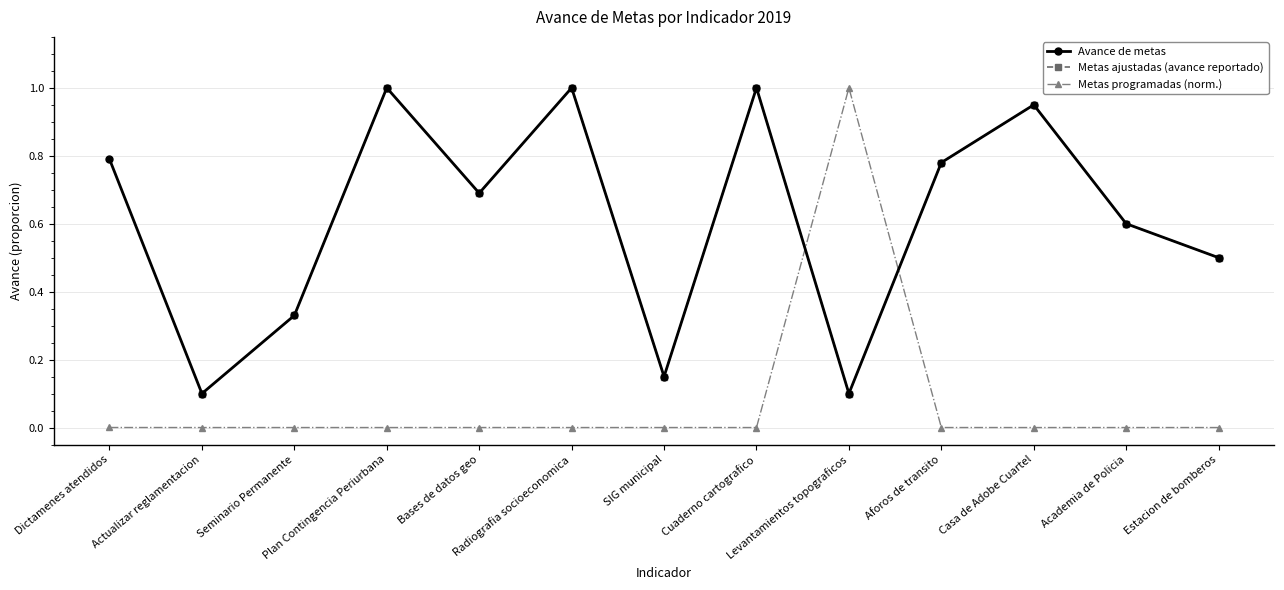

Between which two adjacent categories do Metas ajustadas (avance reportado) and Metas programadas (norm.) first intersect?

Cuaderno cartografico and Levantamientos topograficos